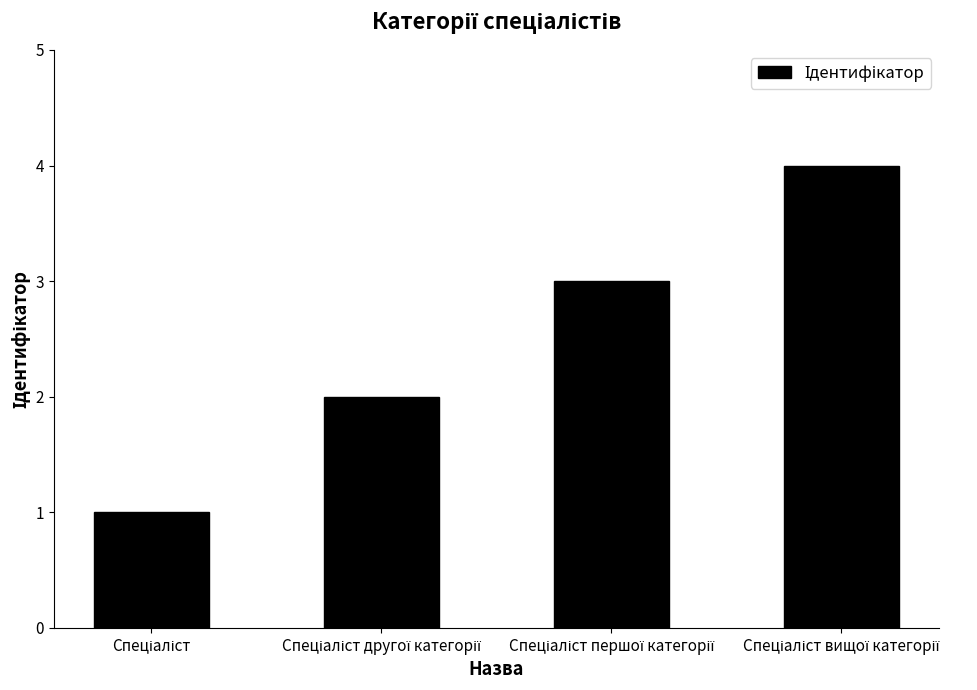

What is the greatest value displayed?

4